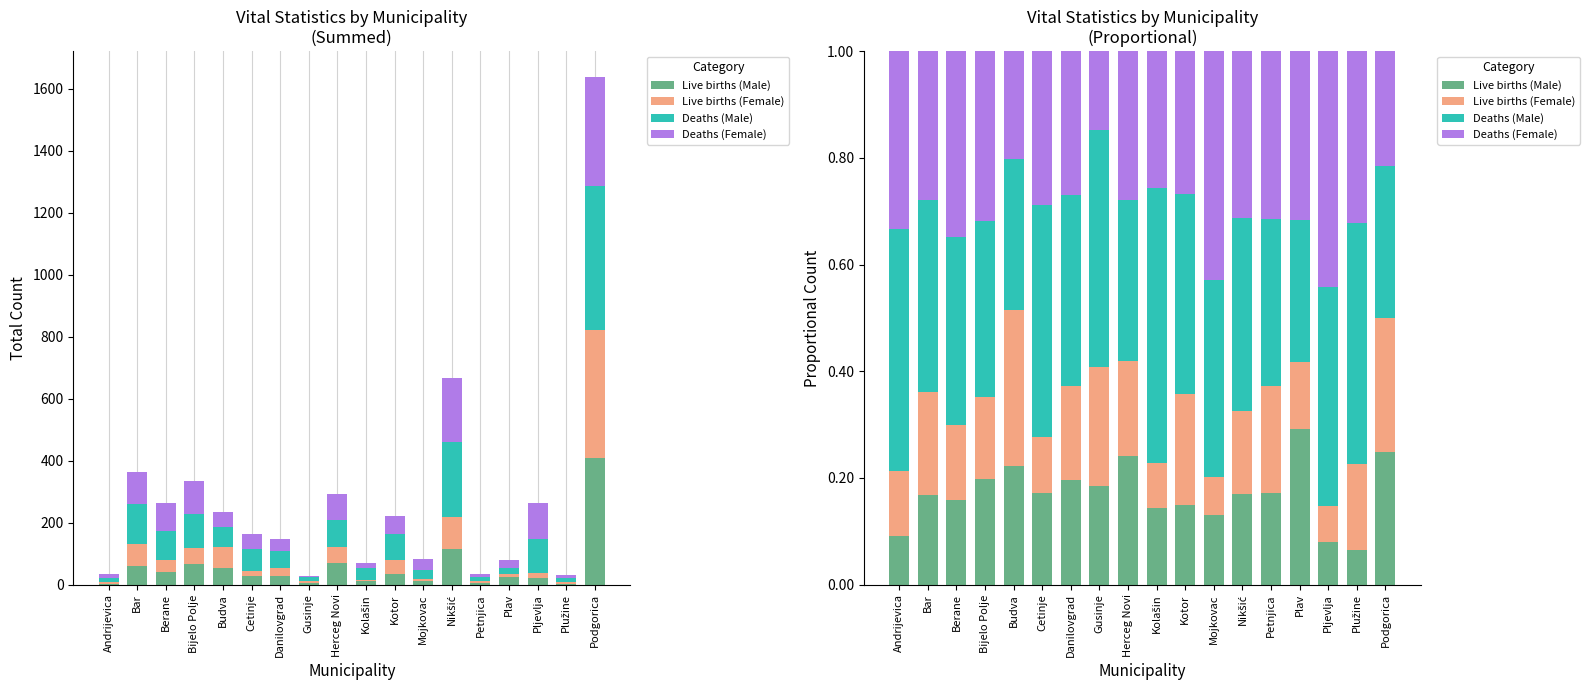

What are all the series names shown in the legend?

Live births (Male), Live births (Female), Deaths (Male), Deaths (Female)